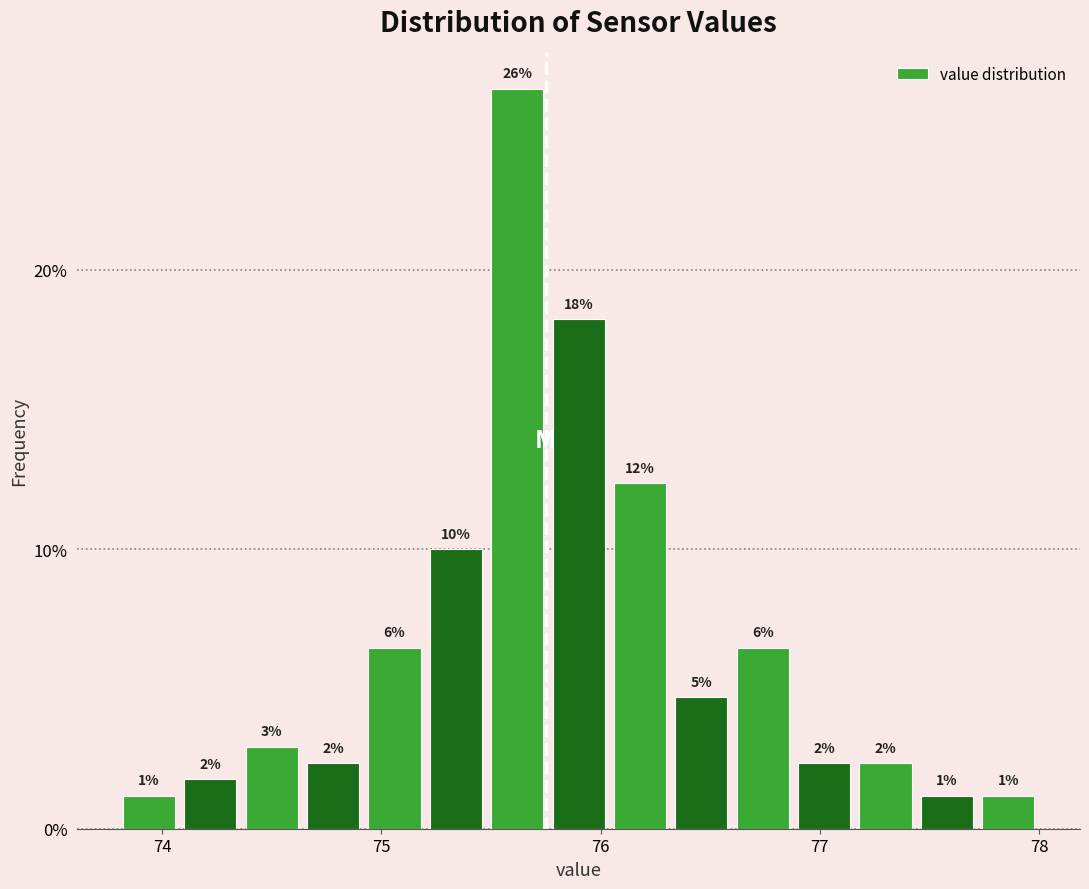

Read against the x-axis, roughly where is the centre of the tallest bar?

75.6